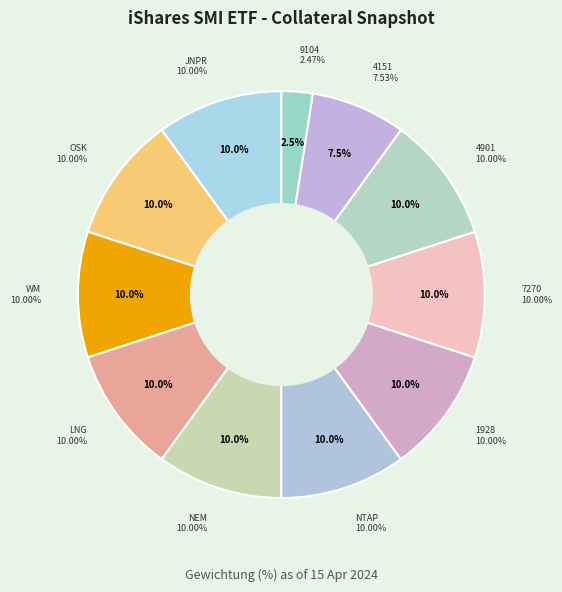

Combined, do WASTE MANAGEMENT INC and NETAPP INC account for over 50%?

No